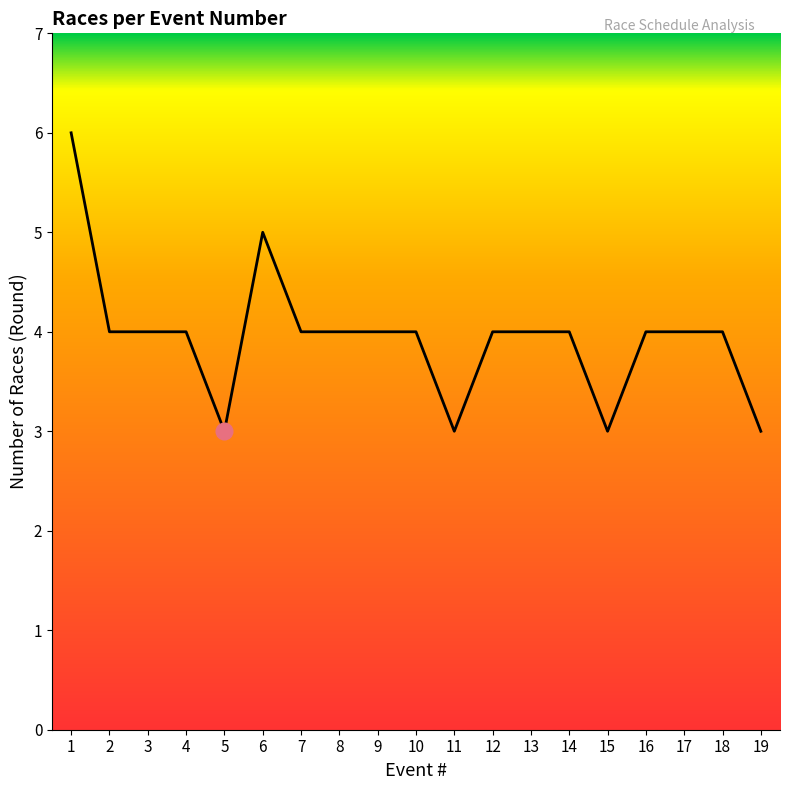

Reading right to left, extract all data points from this chart.

19=3	18=4	17=4	16=4	15=3	14=4	13=4	12=4	11=3	10=4	9=4	8=4	7=4	6=5	5=3	4=4	3=4	2=4	1=6